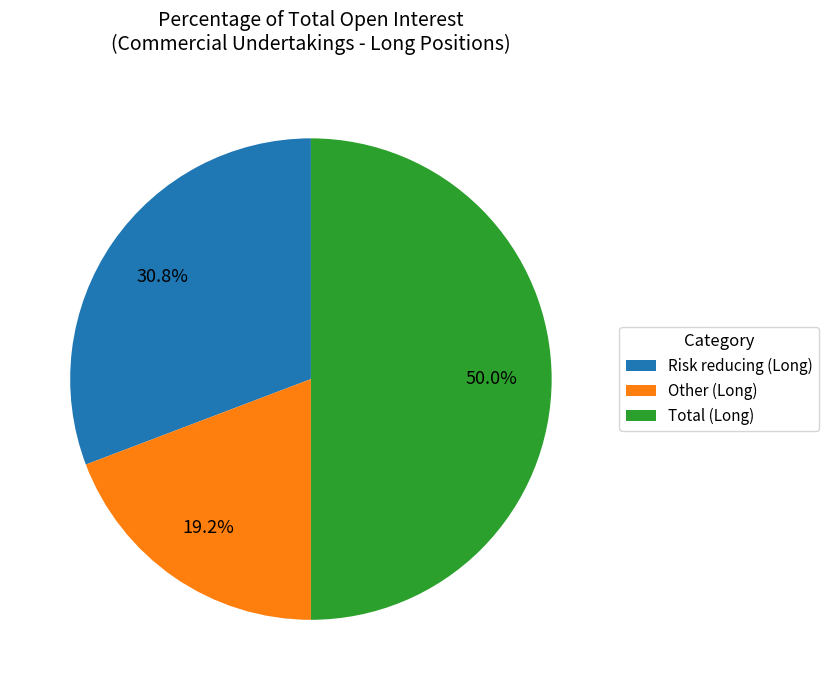

Which slice is the largest?

Total (Long)